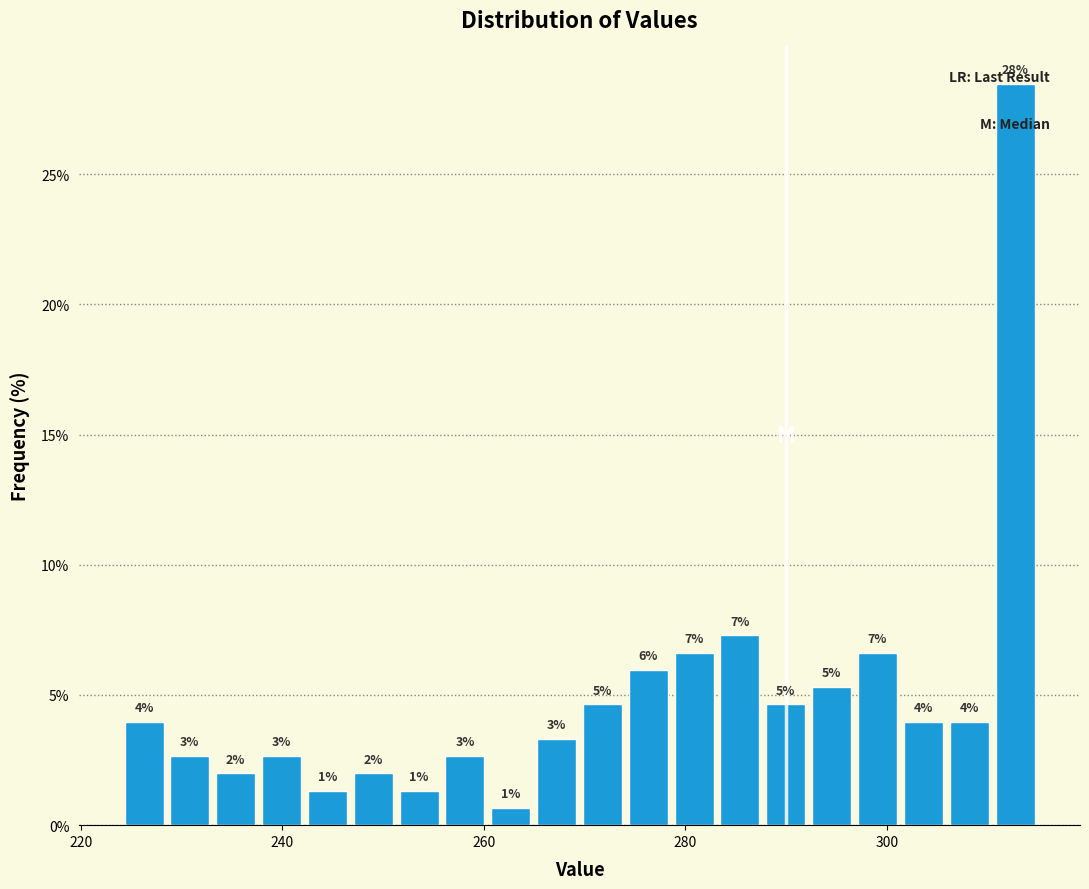

Read against the x-axis, roughly where is the centre of the tallest bar?

312